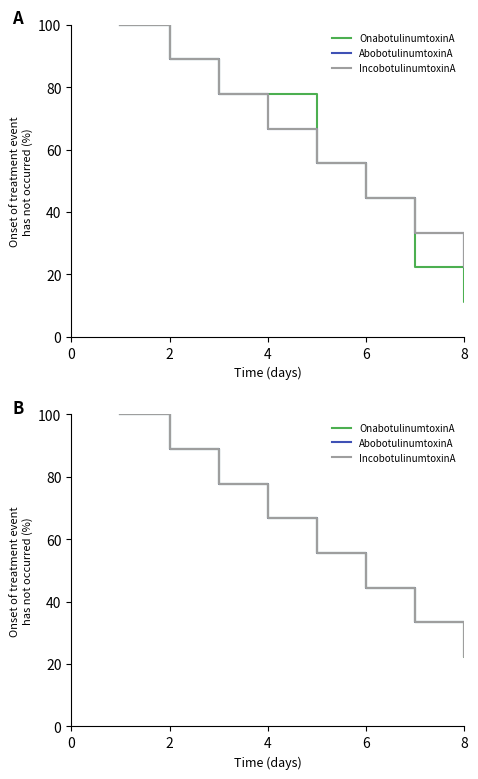

True or false: IncobotulinumtoxinA and AbobotulinumtoxinA cross at least once.

False